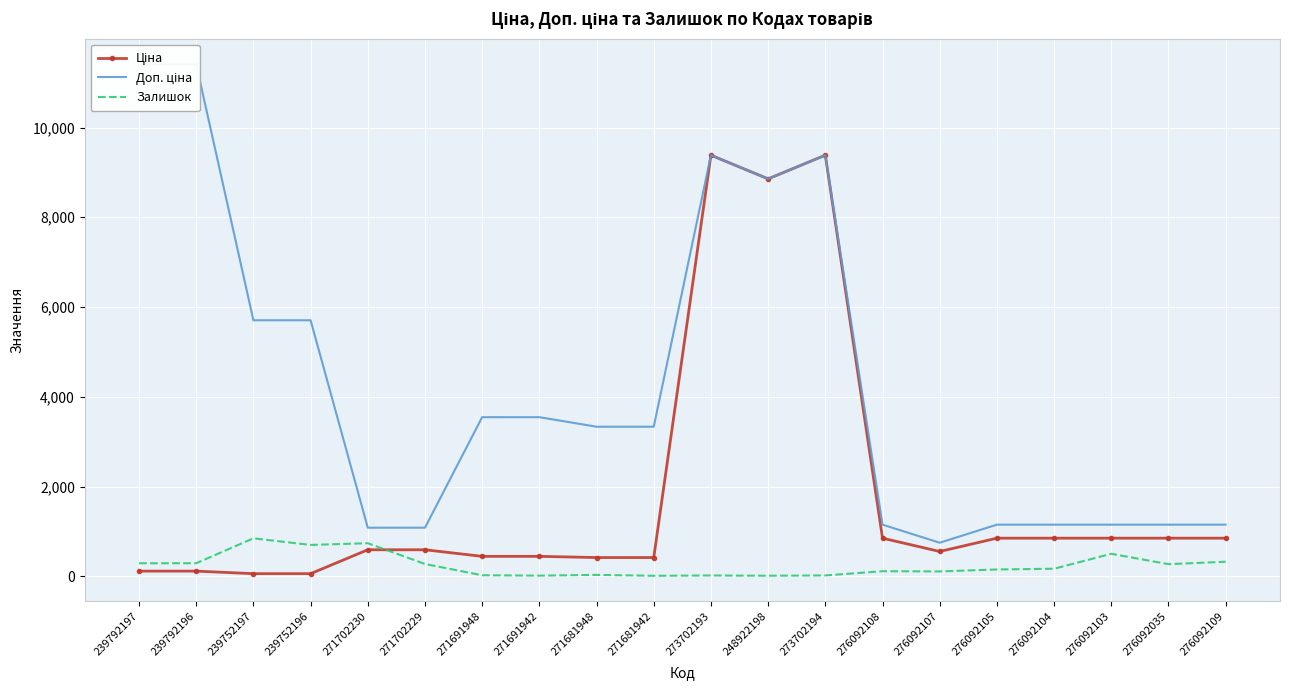

List the series in order of their peak value, highest first.

Доп. ціна, Ціна, Залишок